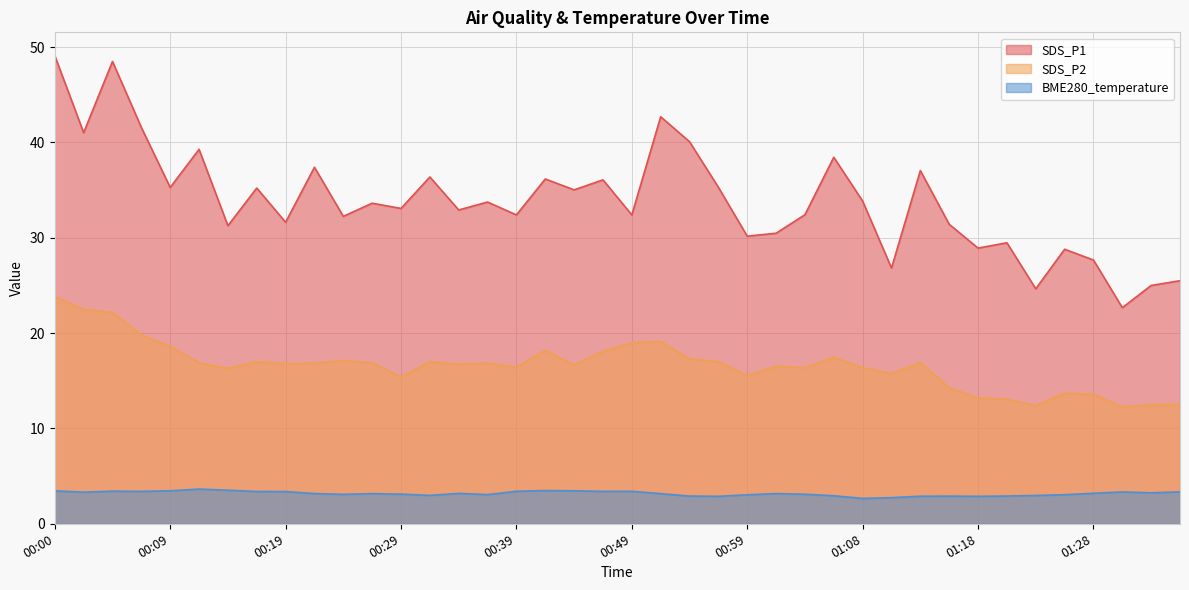

Reading left to right, list all the values displayed in this chart.

SDS_P1: 49.1	41.0	48.5	41.6	35.3	39.3	31.3	35.2	31.6	37.4	32.2	33.6	33.1	36.4	32.9	33.8	32.4	36.2	35.0	36.1	32.4	42.7	40.1	35.3	30.2	30.5	32.4	38.5	33.9	26.8	37.0	31.4	28.9	29.5	24.6	28.8	27.7	22.7	25.0	25.5
SDS_P2: 23.8	22.5	22.2	19.8	18.6	16.9	16.3	17.0	16.8	16.9	17.1	16.9	15.4	17.0	16.8	16.9	16.4	18.2	16.7	18.1	19.0	19.1	17.3	17.0	15.6	16.5	16.4	17.5	16.4	15.8	16.9	14.3	13.2	13.1	12.4	13.7	13.6	12.3	12.5	12.5
BME280_temperature: 3.5	3.3	3.4	3.4	3.5	3.6	3.5	3.4	3.4	3.2	3.1	3.2	3.1	3.0	3.2	3.1	3.4	3.5	3.5	3.4	3.4	3.2	2.9	2.9	3.0	3.2	3.1	2.9	2.7	2.7	2.9	2.9	2.9	2.9	3.0	3.0	3.2	3.3	3.2	3.4